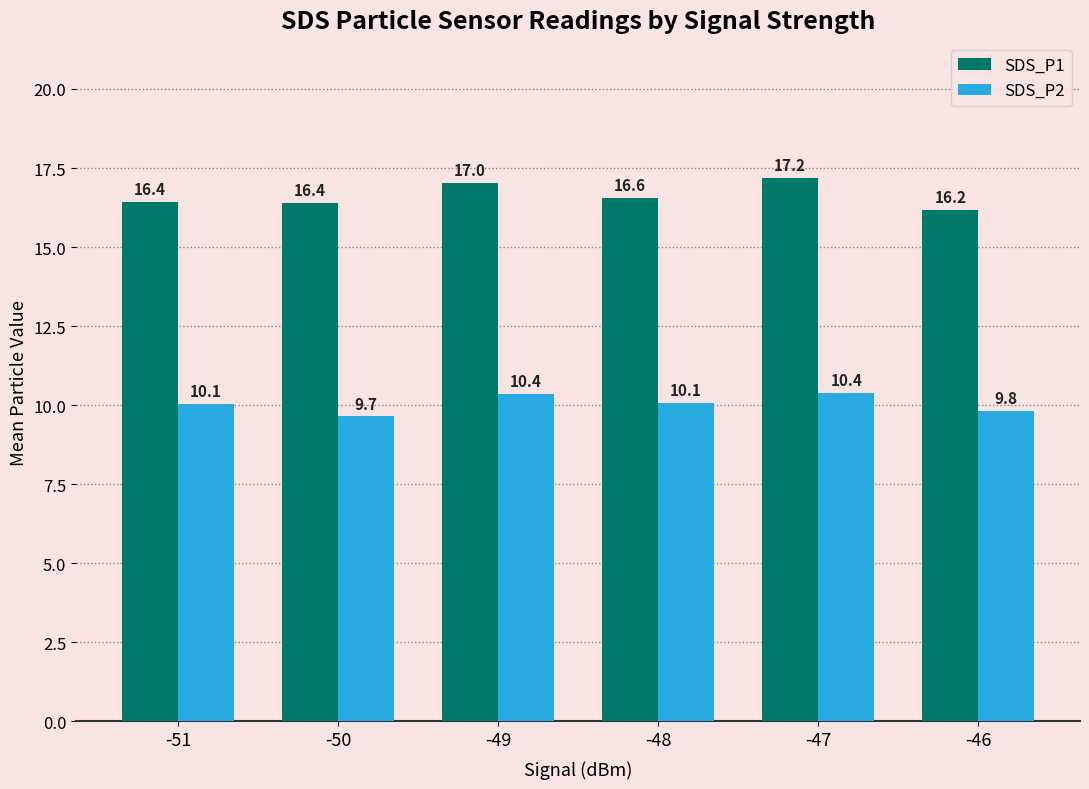

At how many categories does at least one series exceed 16?

6